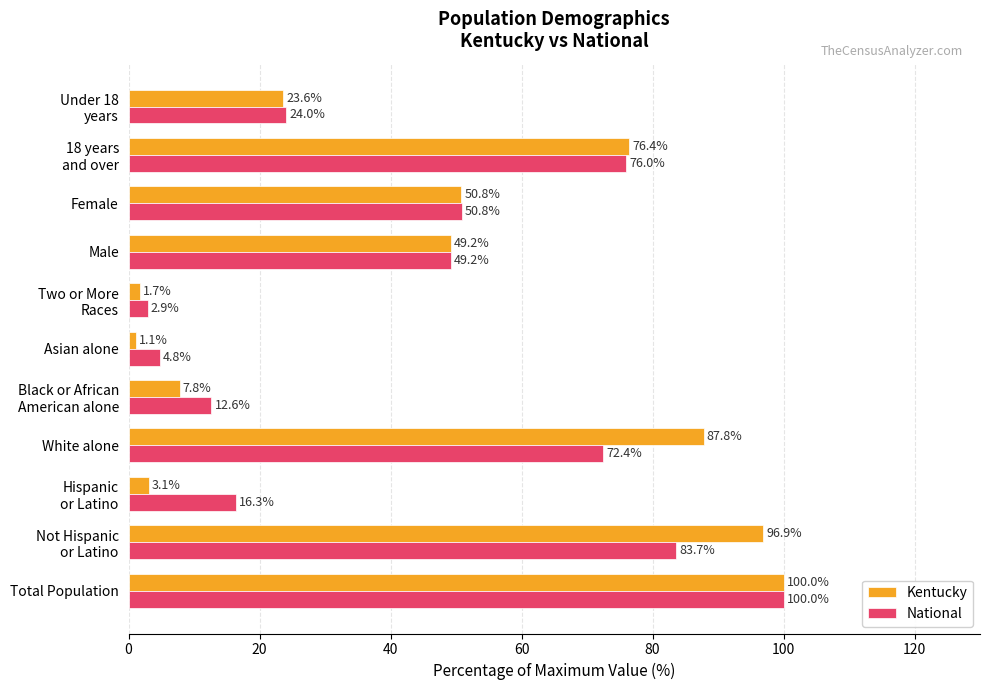

What is the difference between the maximum and minimum values in the Kentucky series?

98.9